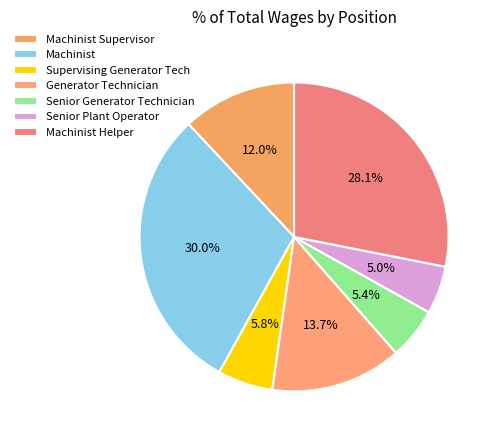

Rank the categories by value from highest to lowest.

Machinist, Machinist Helper, Generator Technician, Machinist Supervisor, Supervising Generator Tech, Senior Generator Technician, Senior Plant Operator